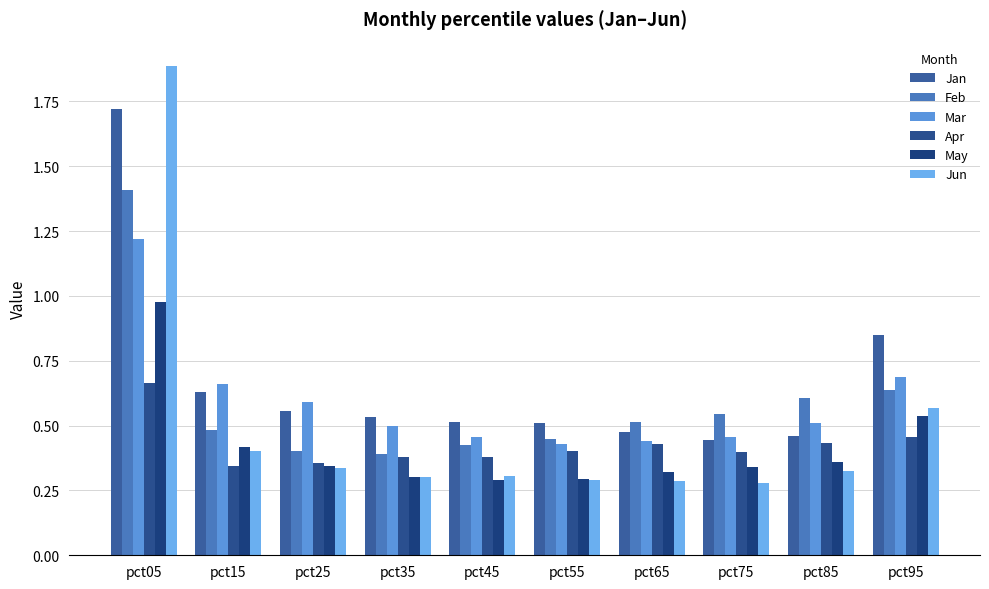

The Jan series shows 0.5 at pct55. True or false?

True